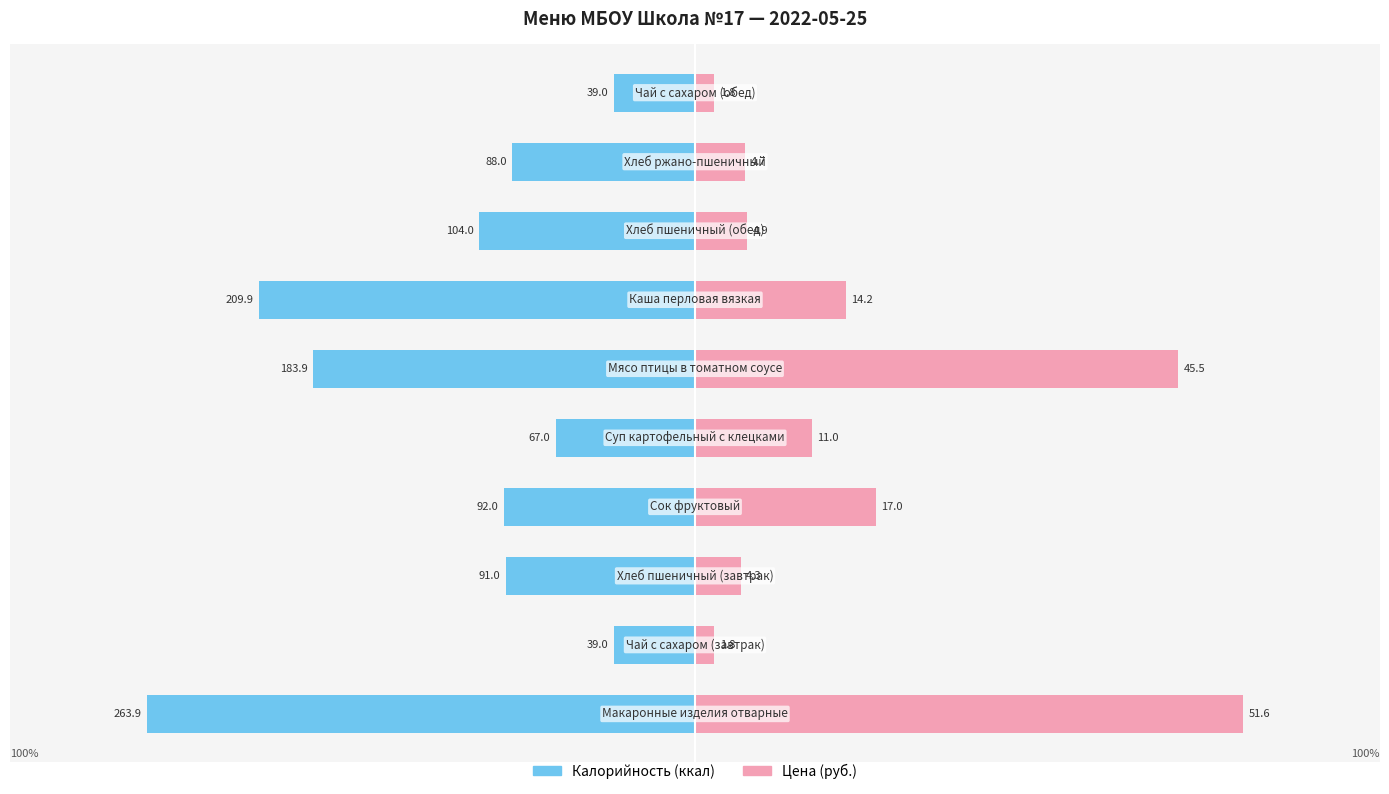

Between 6 and 9, which is larger?

9